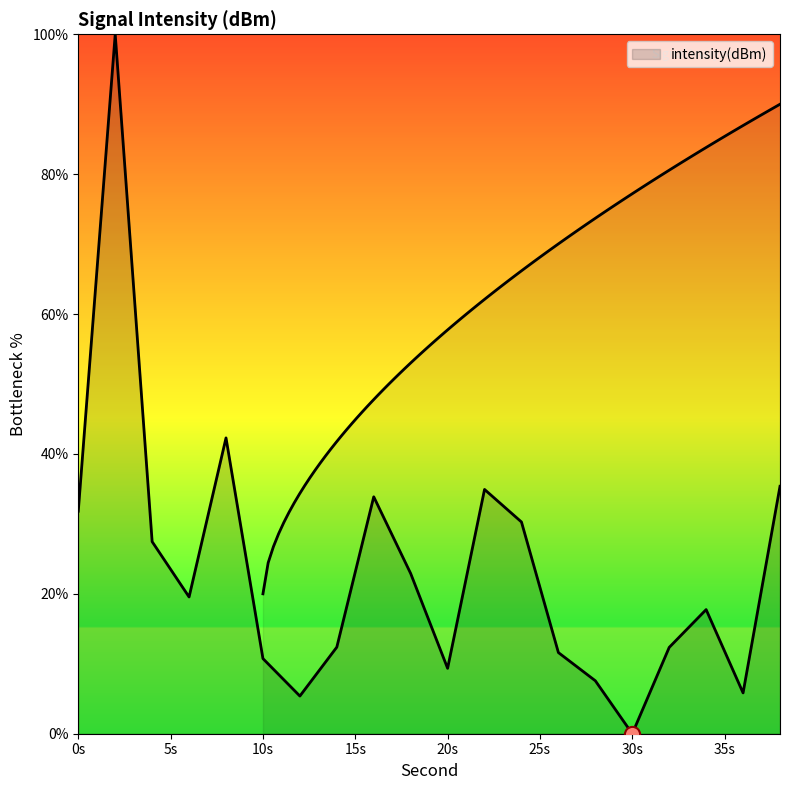

What is the ratio of the value at 32 to the value at 38?

0.3